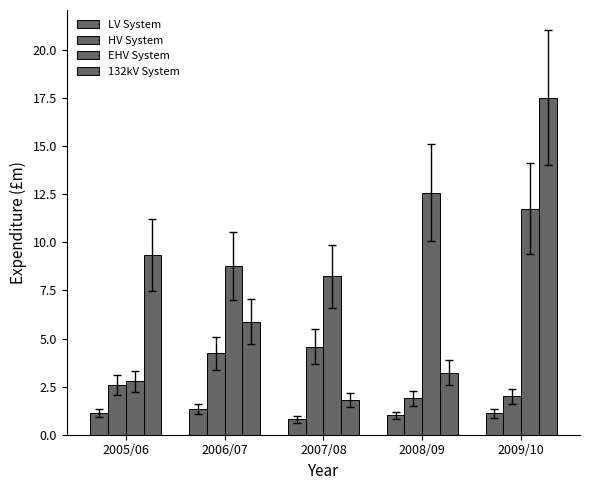

The value of HV System at 2008/09 is 1.0. True or false?

False